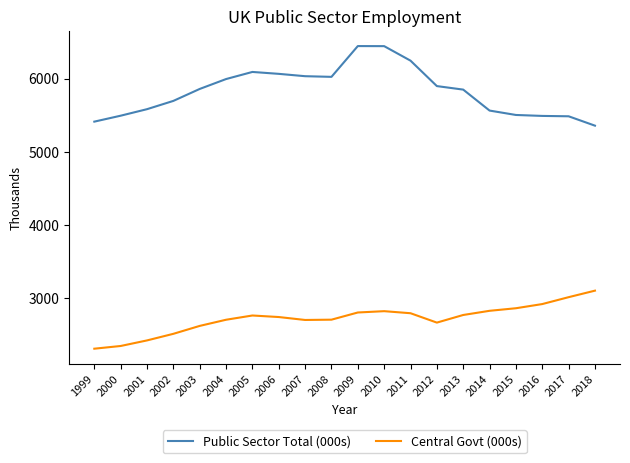

How many lines are shown in the chart?

2